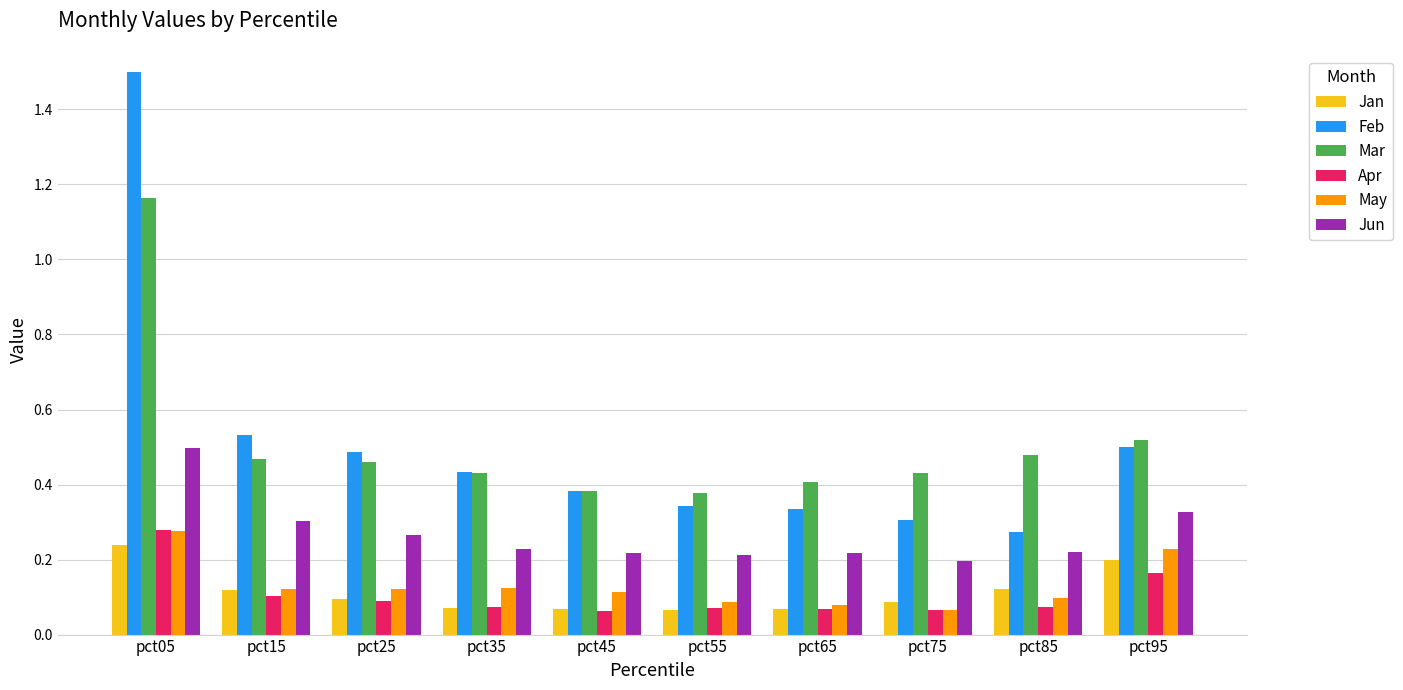

At which label is Feb closest to 0?

pct85